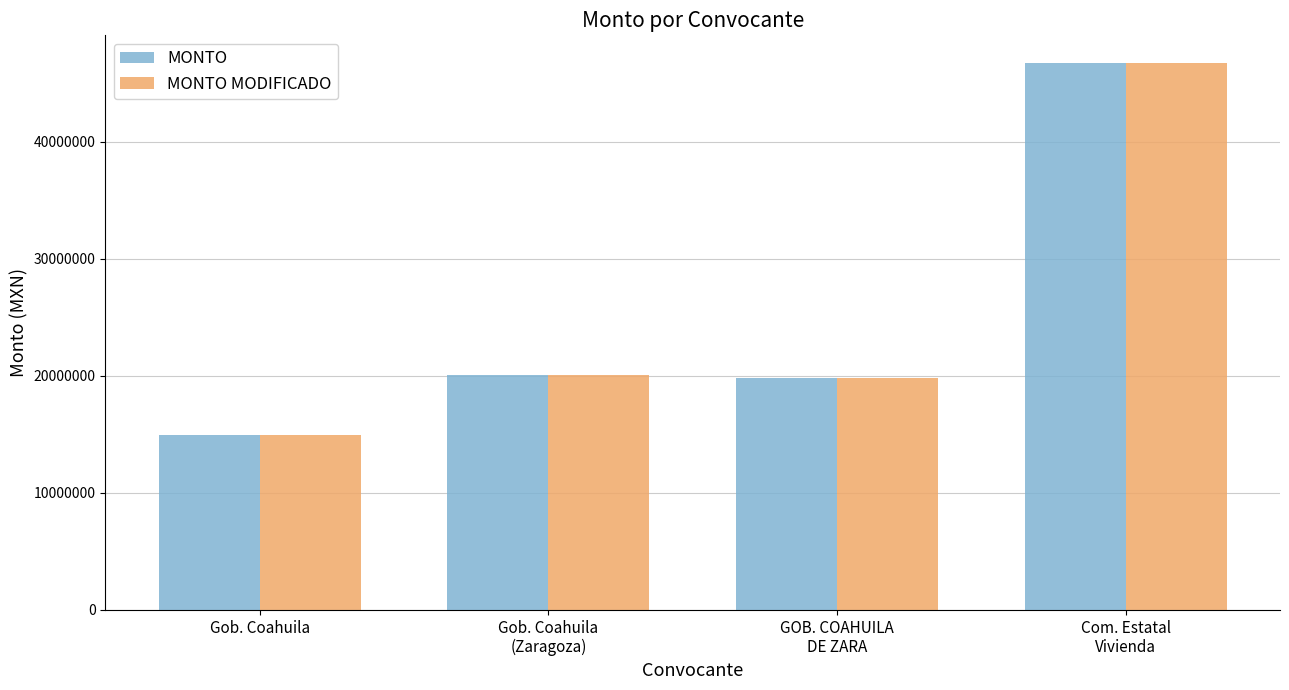

Which category has the lowest value in the MONTO MODIFICADO series?

Gob. Coahuila